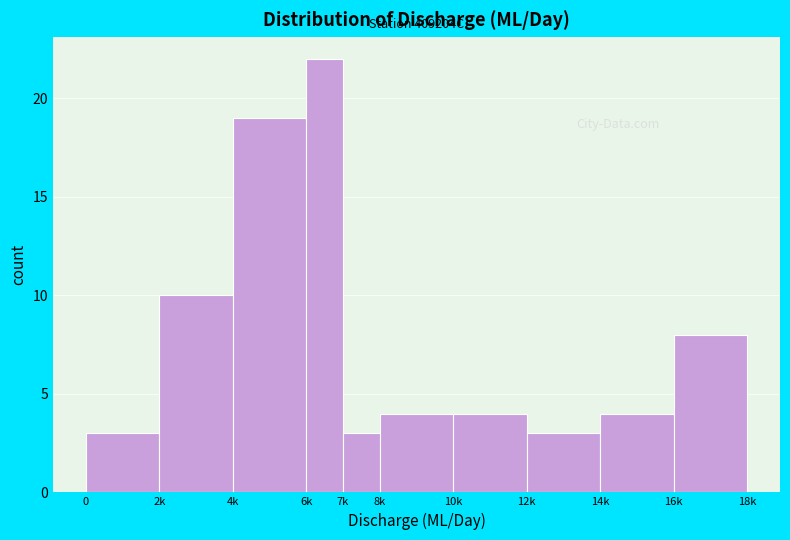

Reading left to right, list all the values displayed in this chart.

0=3	2k=10	4k=19	6k=22	7k=3	8k=4	10k=4	12k=3	14k=4	16k=8